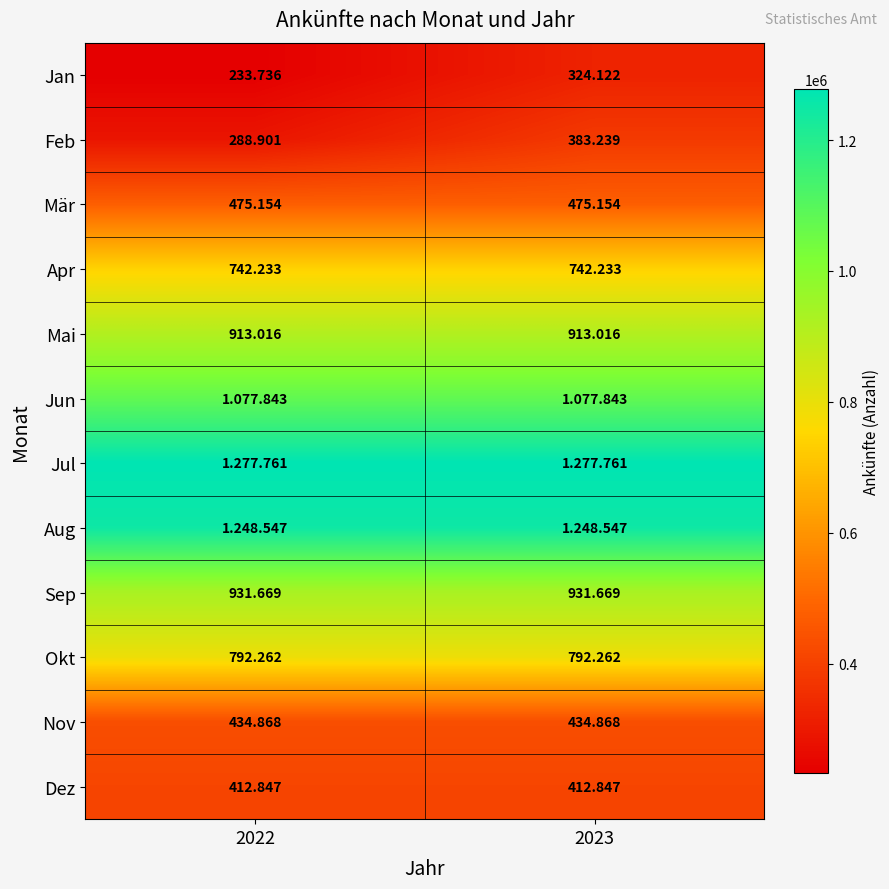

What is the sum of all Nov values?

869736